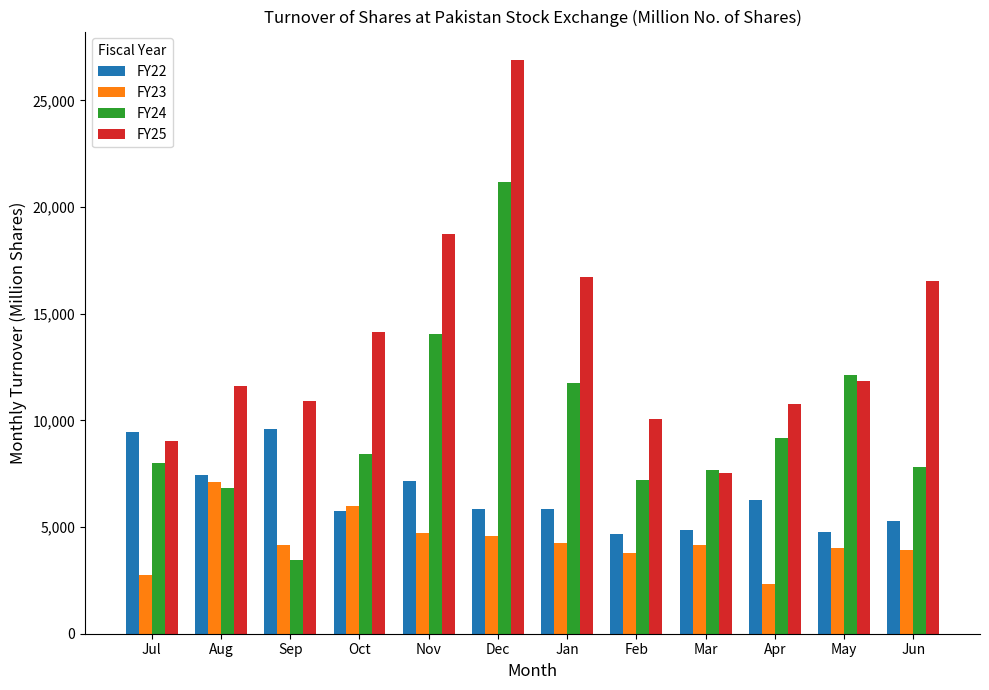

Is it true that FY22 equals 7179.1 at Nov?

True